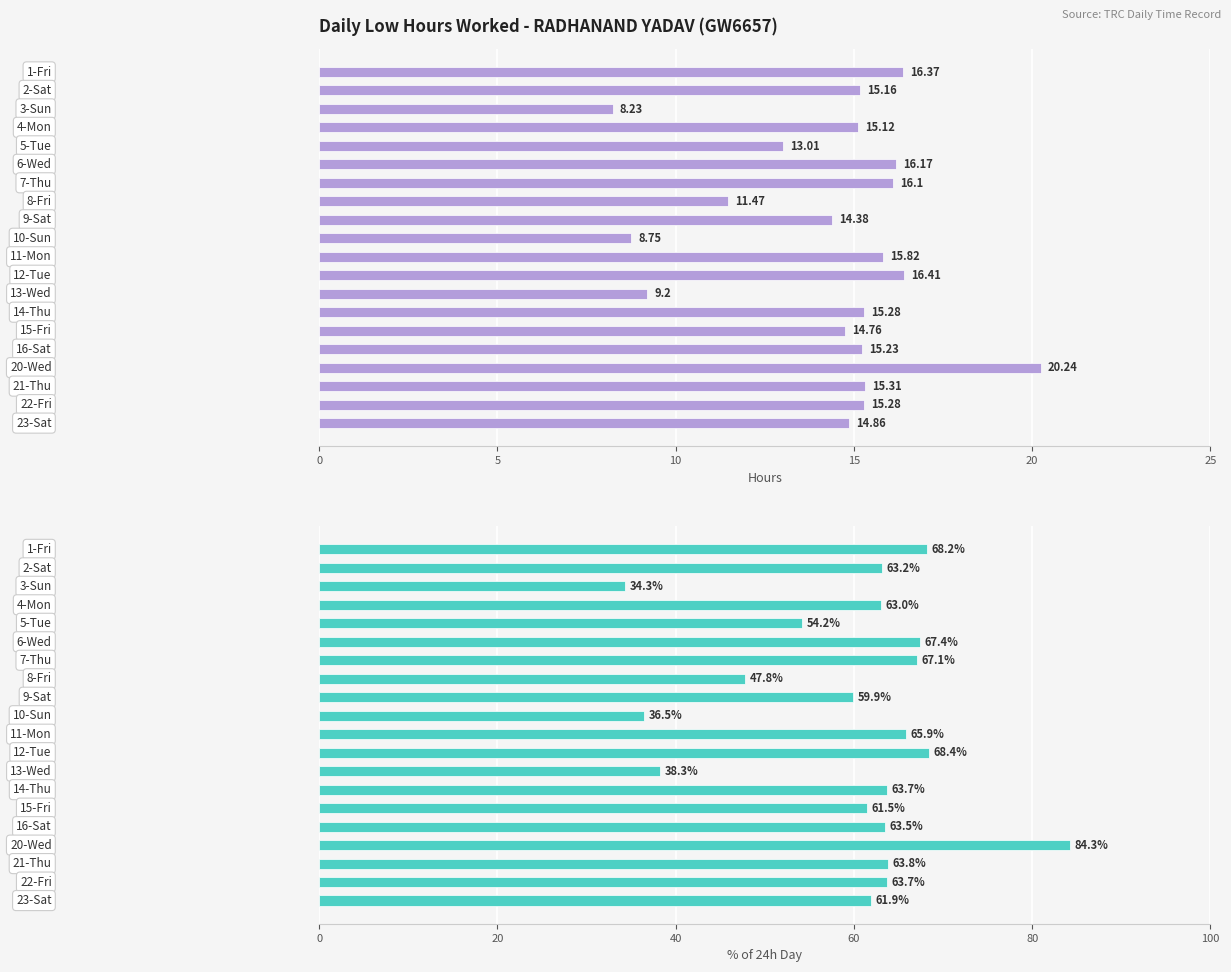

What is the greatest value displayed?

84.3